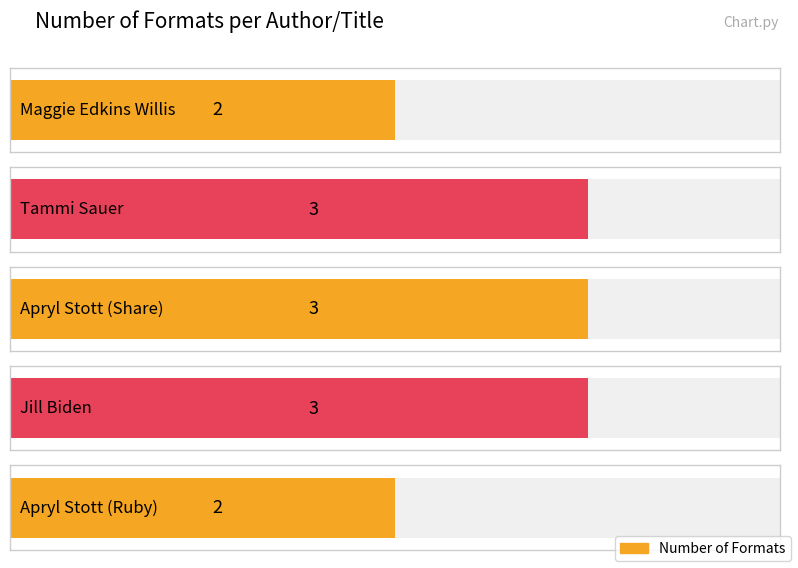

Count the number of categories in the chart.

5